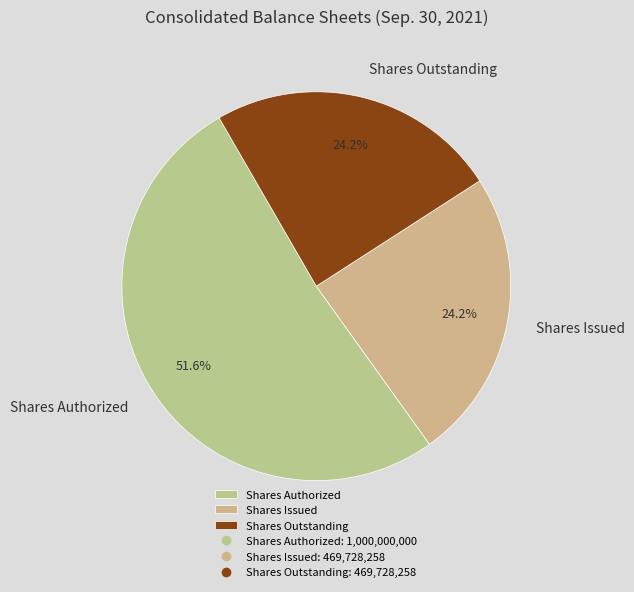

Approximately how many times larger is the value at Shares Issued compared to Shares Outstanding?

1.0